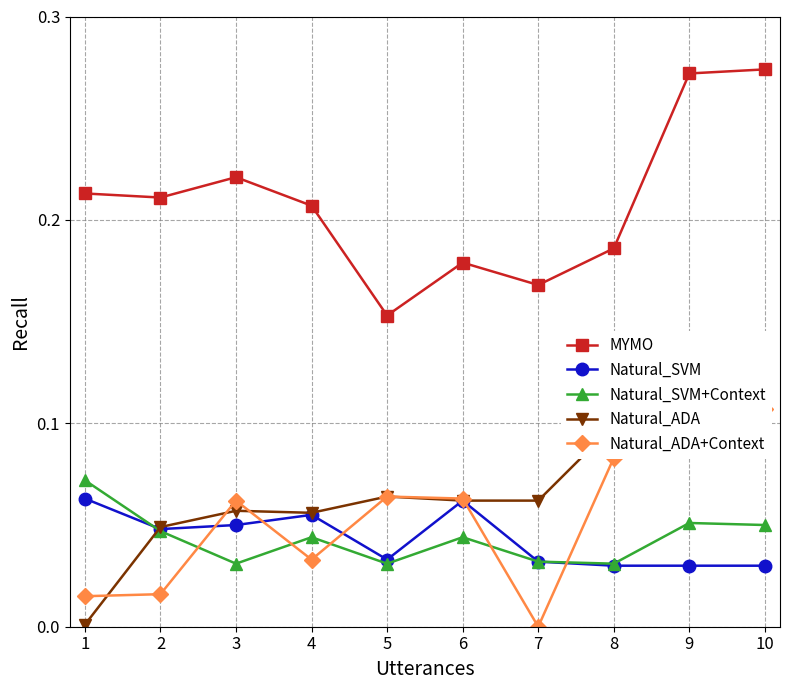

At which label is Natural_SVM+Context closest to 0?

3